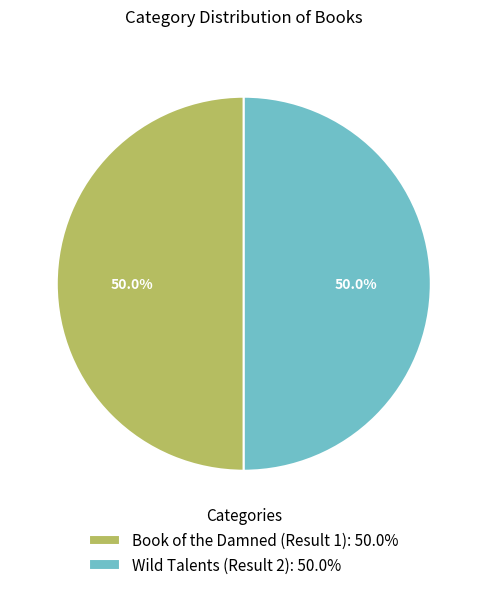

Is it true that Book of the Damned (Result 1) is 38% of the pie?

False